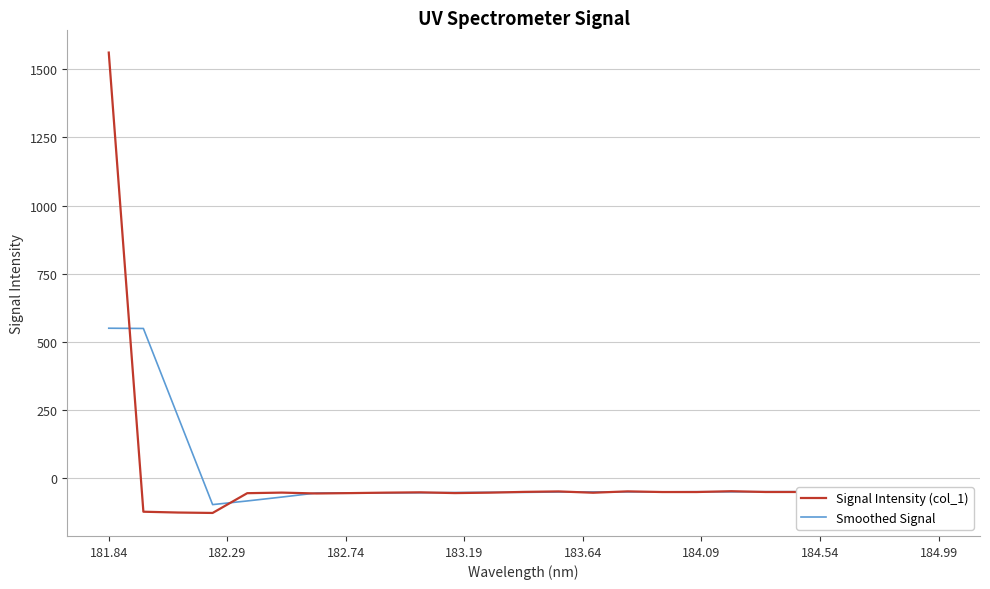

What is the minimum value shown in the chart?

-126.9